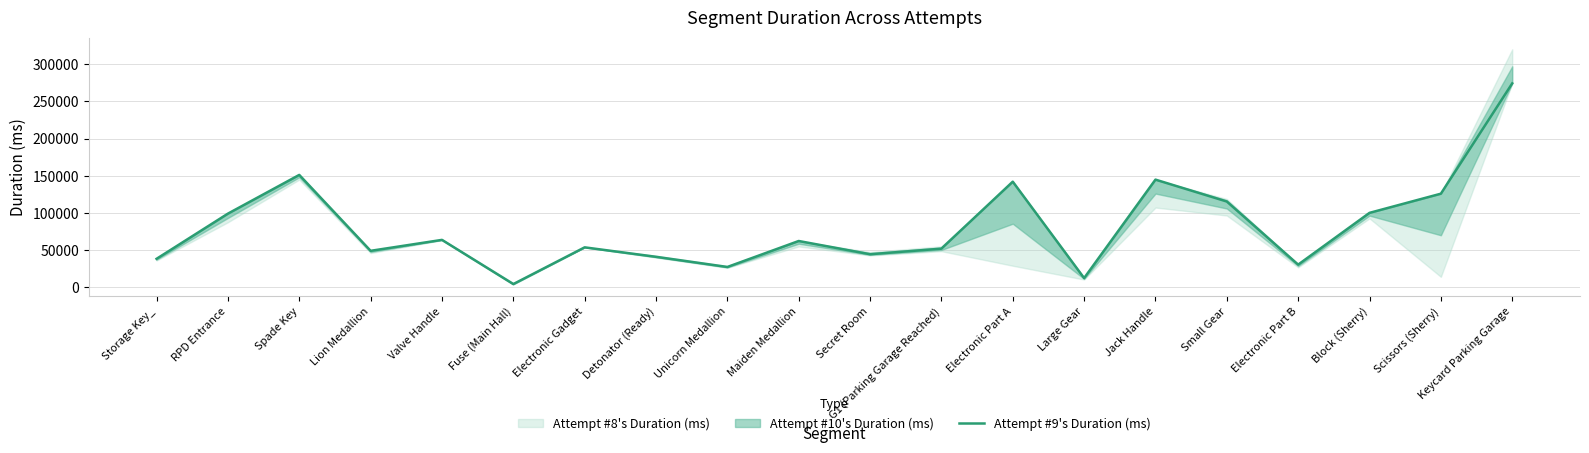

What is the difference between the maximum and minimum values?

270027